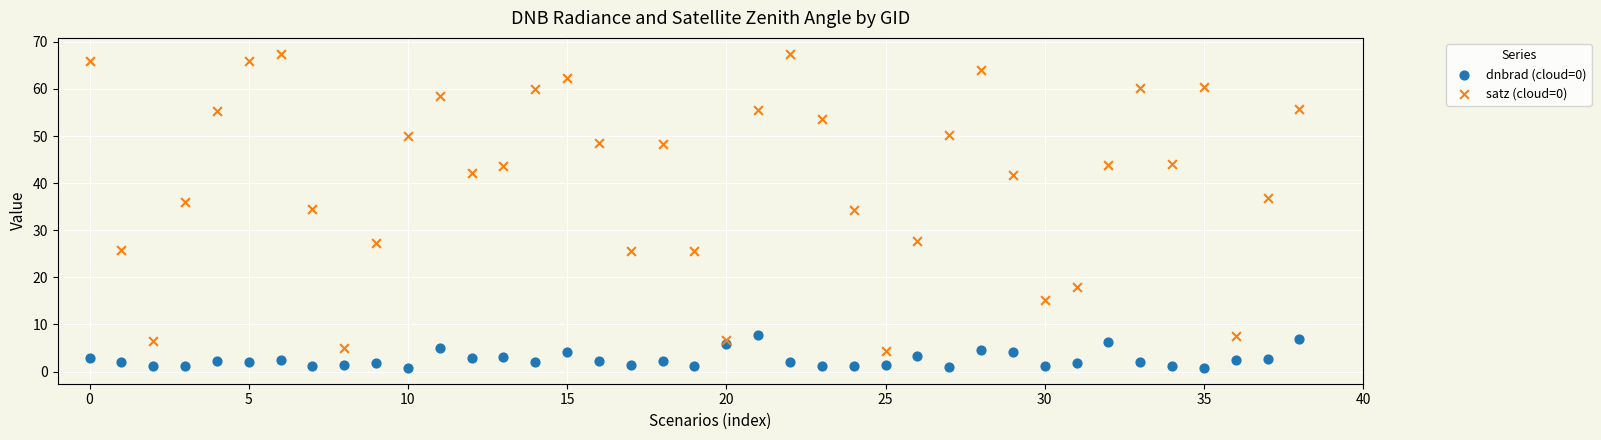

Across all data points, what is the range of Y values (max minus min)?

66.7